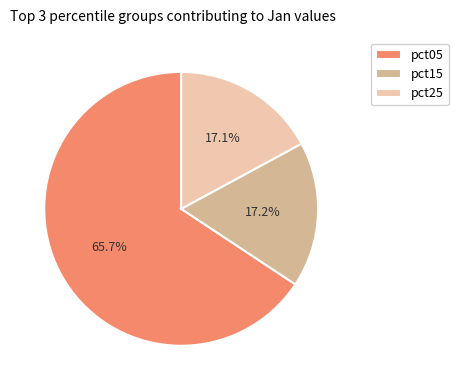

To the nearest percent, what is the difference between the pct15 and pct05 slice percentages?

48%